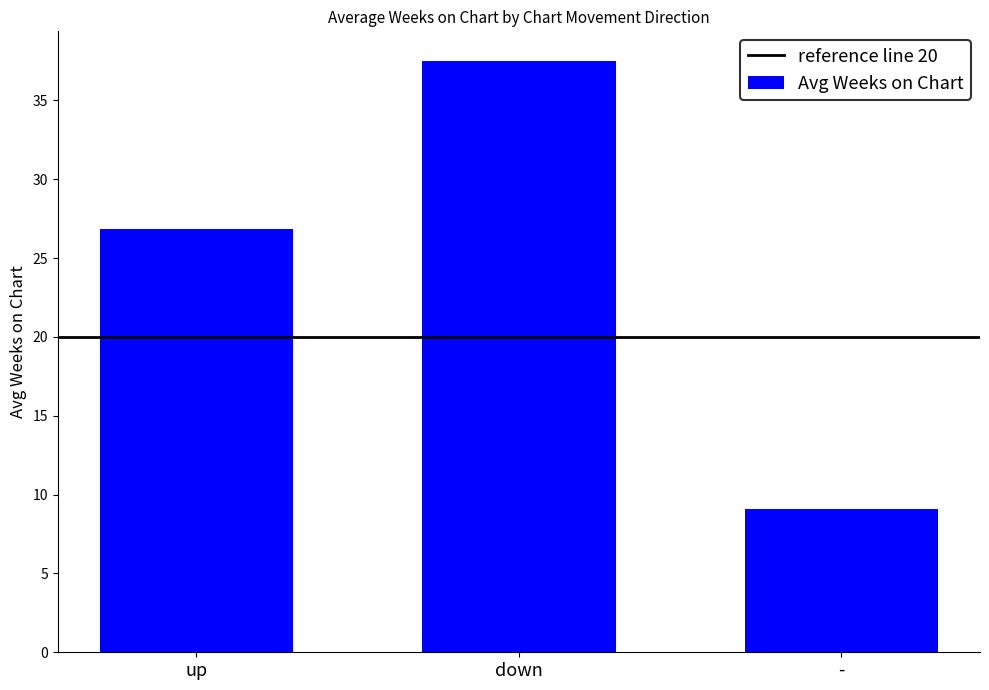

The chart shows a value of 16.6 at up. True or false?

False